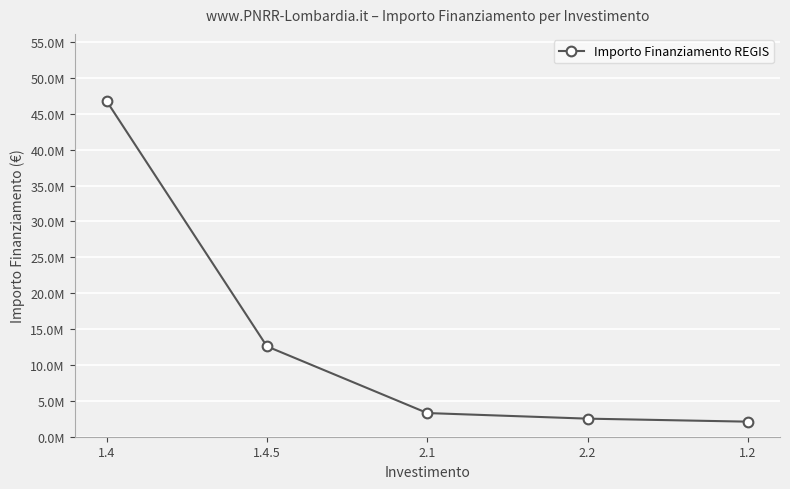

What is the maximum value shown in the chart?

46774680